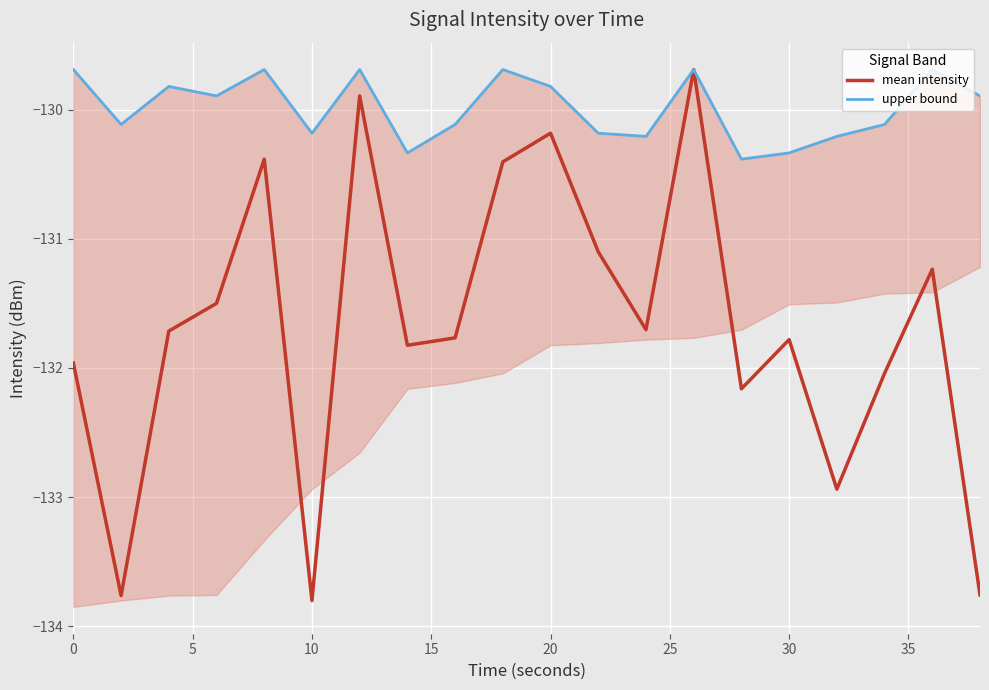

How many series are shown in this chart?

2